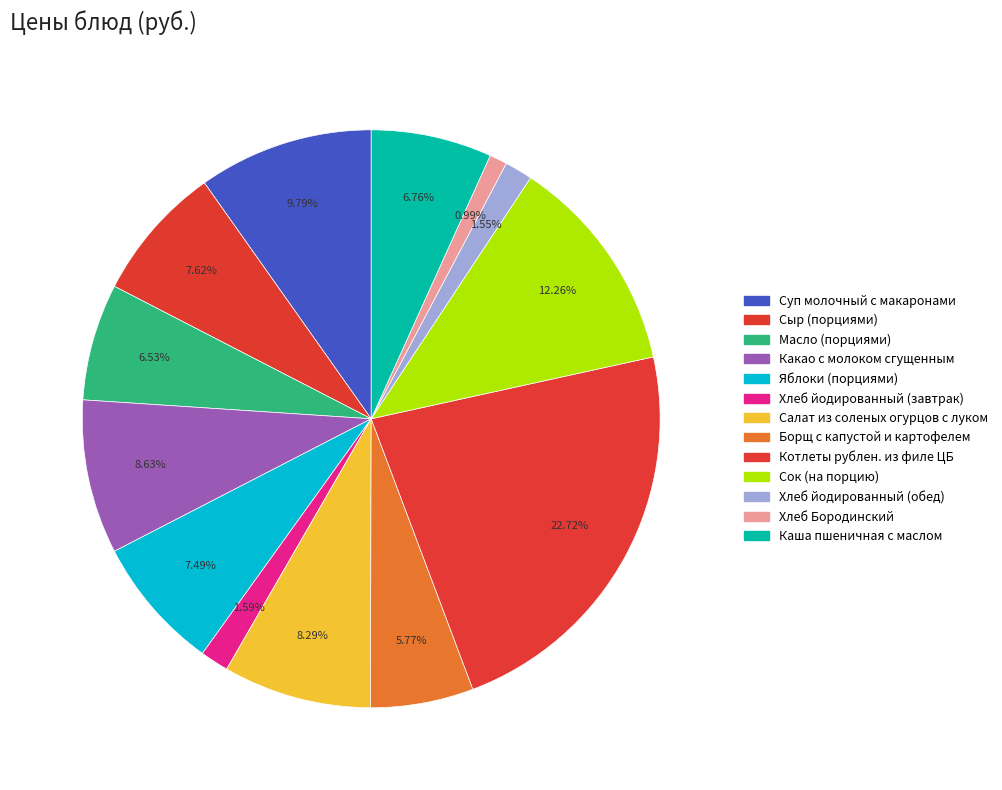

Count the number of slices in the pie.

13